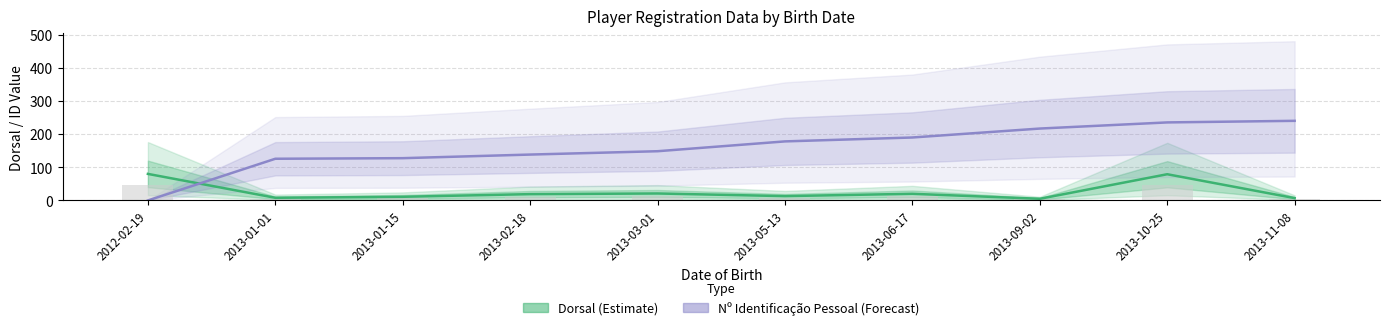

Reading left to right, list all the values displayed in this chart.

Dorsal (Estimate): 2012-02-19=80.0	2013-01-01=8.0	2013-01-15=11.0	2013-02-18=19.0	2013-03-01=21.0	2013-05-13=13.0	2013-06-17=20.0	2013-09-02=5.0	2013-10-25=79.0	2013-11-08=7.0
Nº Identificação Pessoal (Forecast): 2012-02-19=0.0	2013-01-01=125.6	2013-01-15=127.4	2013-02-18=138.3	2013-03-01=148.4	2013-05-13=178.0	2013-06-17=189.8	2013-09-02=216.7	2013-10-25=235.2	2013-11-08=240.0